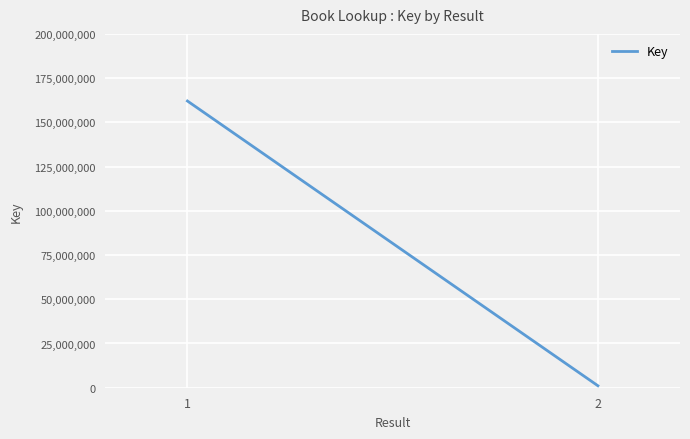

True or false: the data shows 1116360 at 2.

True